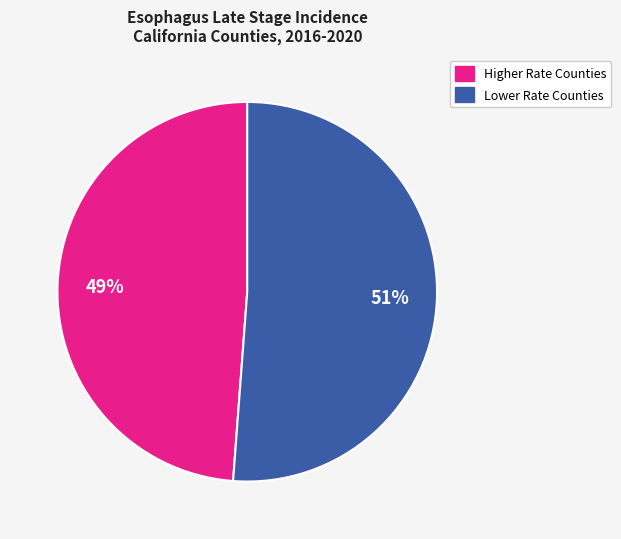

How many segments does this pie chart have?

2